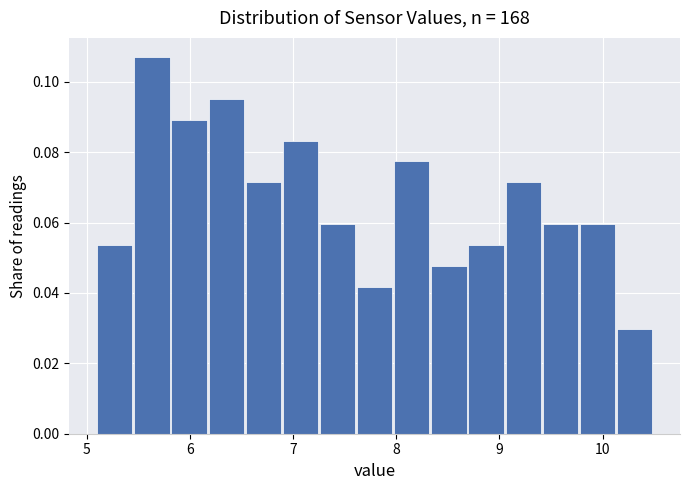

Around what value on the x-axis is the tallest bar? Give the approximate position of its centre, as read against the axis.

5.6